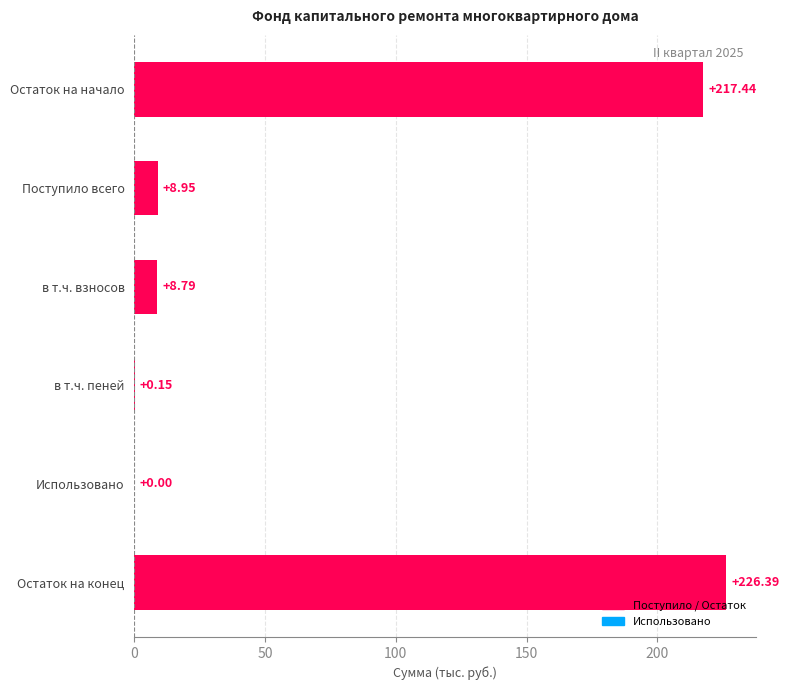

Which label corresponds to the largest value in the chart?

Остаток на конец